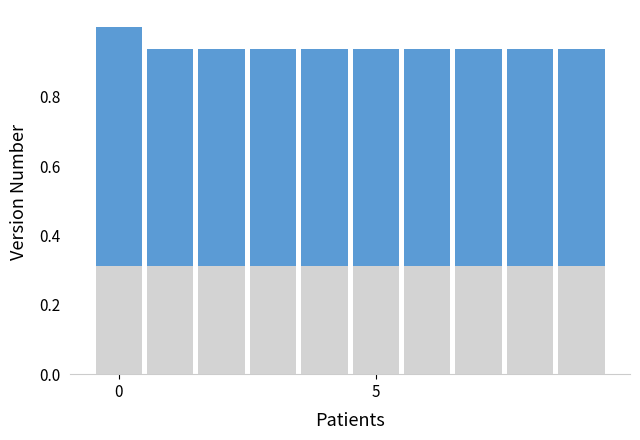

List the series in order of their peak value, highest first.

Primary, Secondary